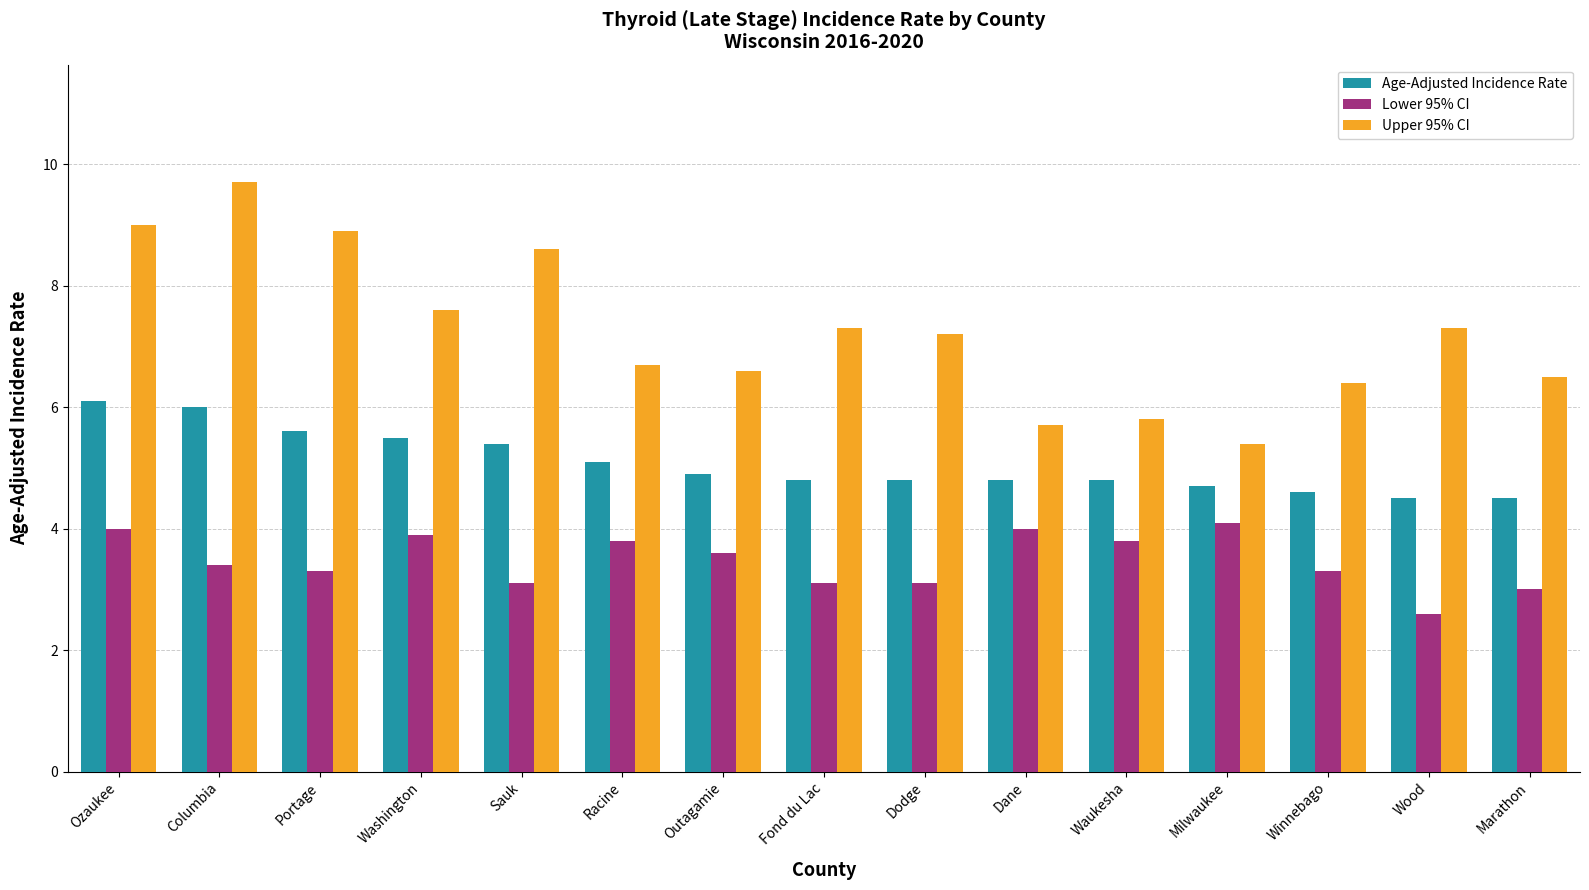

Rank the series at Wood from highest to lowest value.

Upper 95% CI, Age-Adjusted Incidence Rate, Lower 95% CI